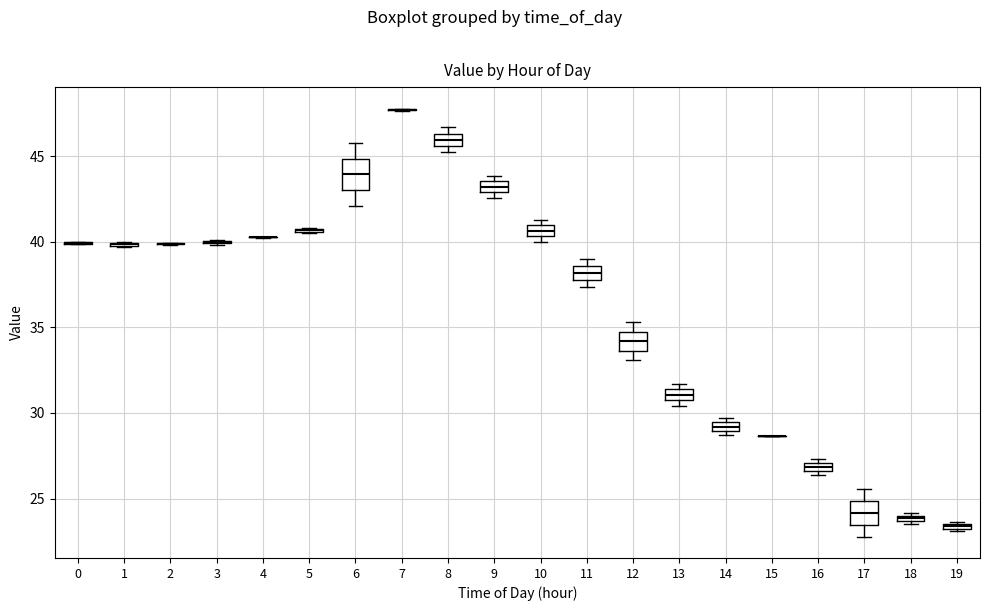

Where is the upper edge of the box at x = 12 on the y-axis? The values are not printed on the chart, so give them approximately, as read against the axis.

34.5